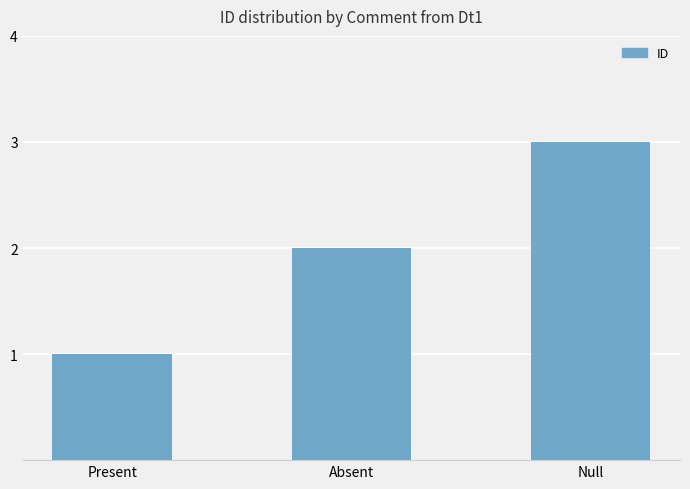

What is the greatest value displayed?

3